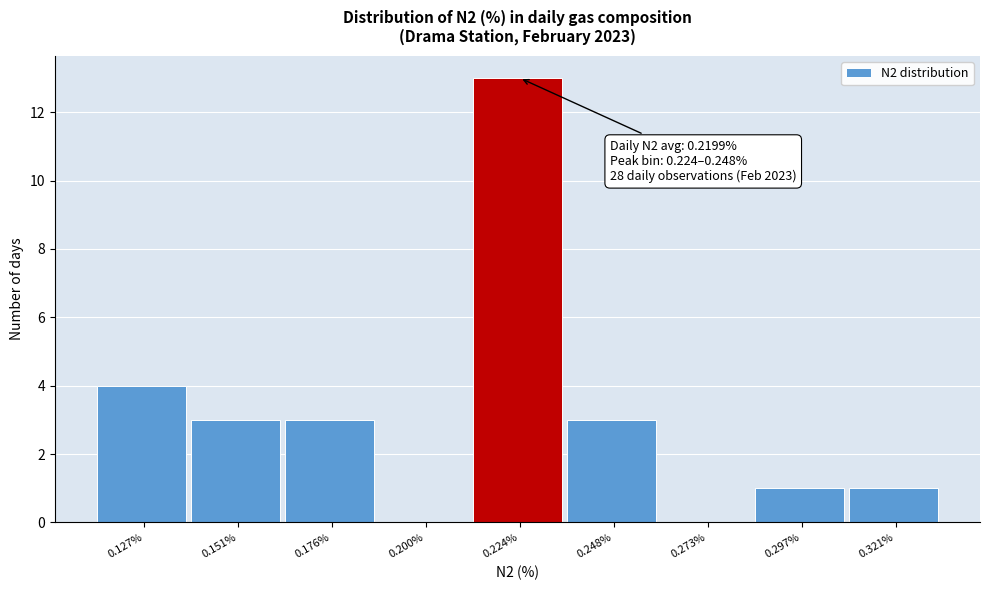

Reading left to right, what are all the values shown in this chart?

0.127%=4	0.151%=3	0.176%=3	0.200%=0	0.224%=13	0.248%=3	0.273%=0	0.297%=1	0.321%=1